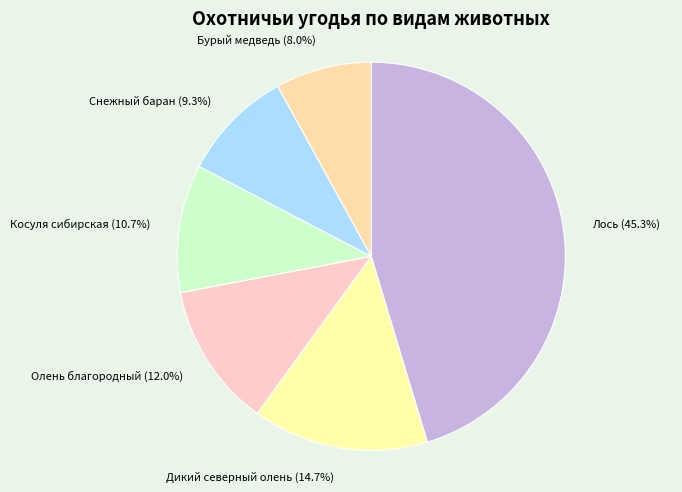

What portion of the pie excludes Дикий северный олень?

85.3%